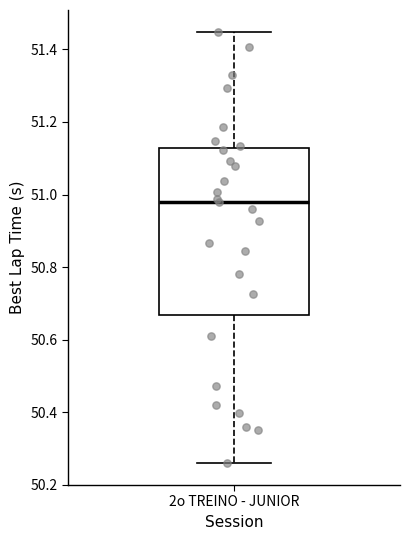

Transcribe this box plot: give where the median line is, the range the box spans, and where the two whiskers end, as read against the y-axis. The values are not printed on the chart, so give them approximately, as read against the axis.

median 50.98, box 50.66 to 51.12, whiskers 50.26 to 51.44